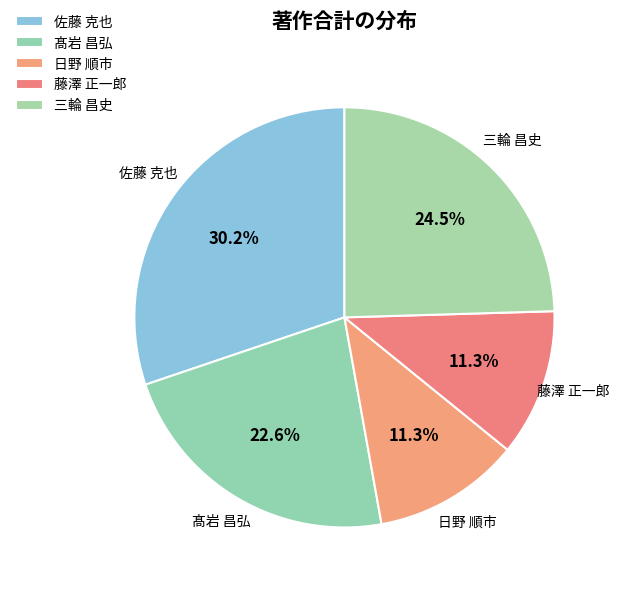

Approximately how many times larger is the value at 佐藤 克也 compared to 日野 順市?

2.7